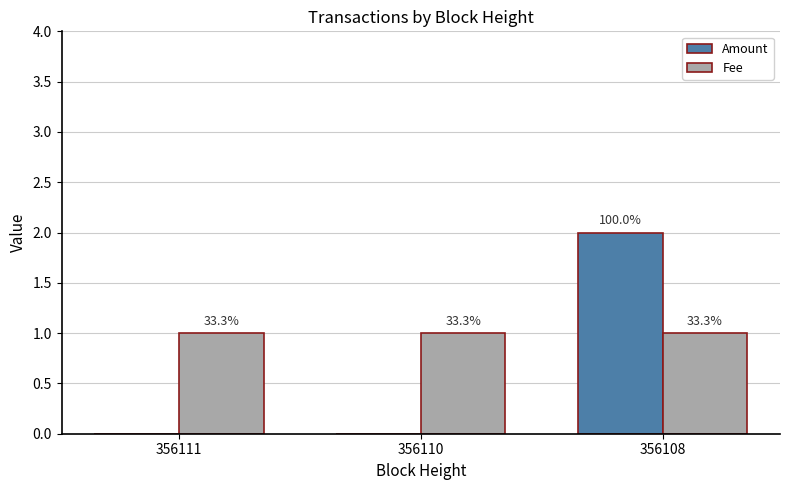

What are all the series names shown in the legend?

Amount, Fee